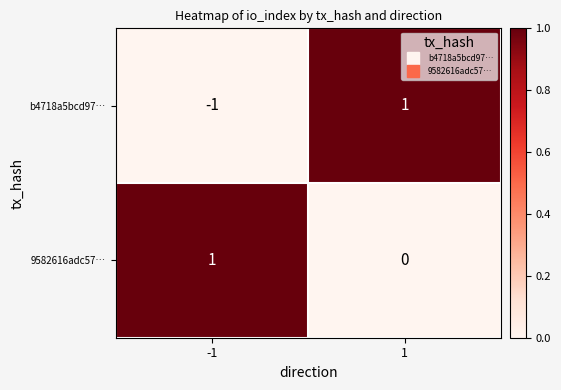

What is the smallest value displayed?

-1